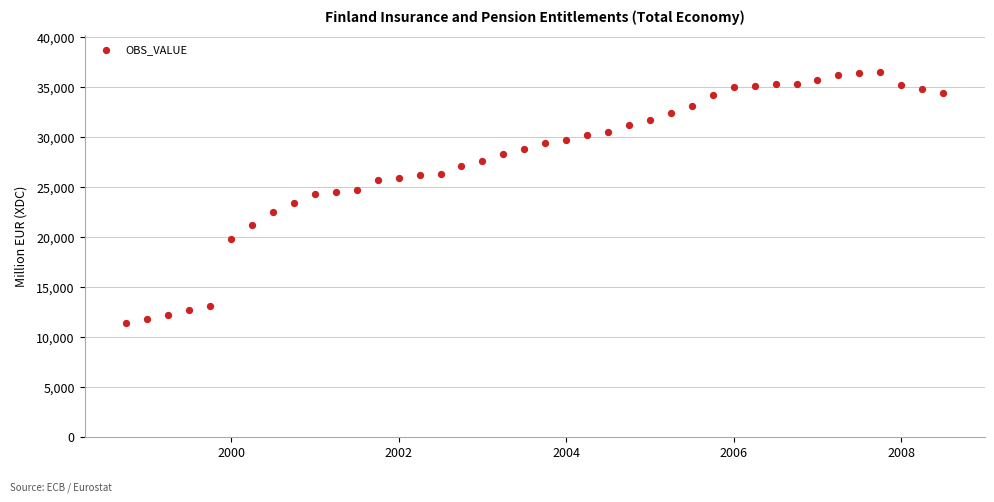

What is the range of Y values (max minus min)?

25200